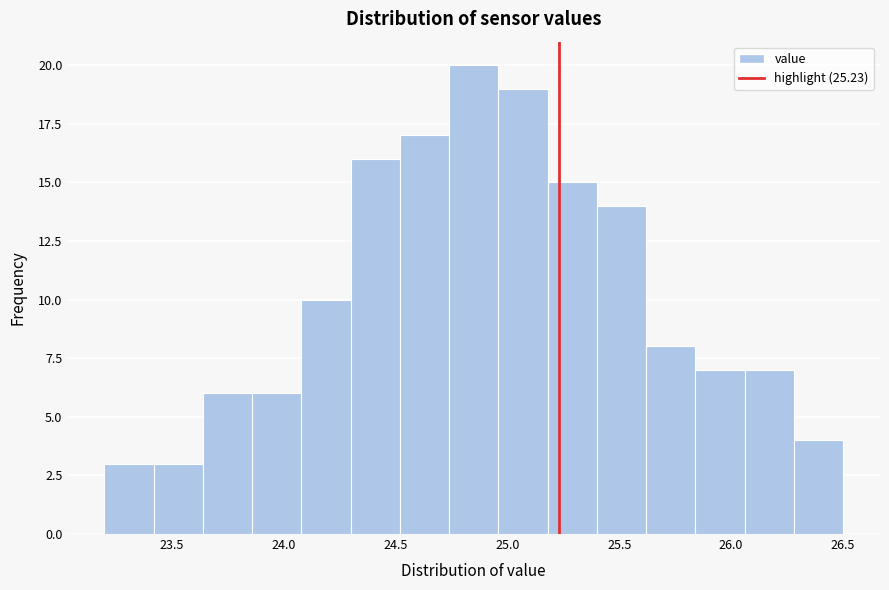

Reading left to right, list every bar in this chart as the range it spans on the x-axis followed by its height. Neither the bar edges nor the heights are printed on the chart, so give them approximately, as read against the axes.

23.20 to 23.42: 3
23.42 to 23.64: 3
23.64 to 23.86: 6
23.86 to 24.08: 6
24.08 to 24.30: 10
24.30 to 24.52: 16
24.52 to 24.74: 17
24.74 to 24.96: 20
24.96 to 25.18: 19
25.18 to 25.40: 15
25.40 to 25.62: 14
25.62 to 25.84: 8
25.84 to 26.06: 7
26.06 to 26.28: 7
26.28 to 26.50: 4